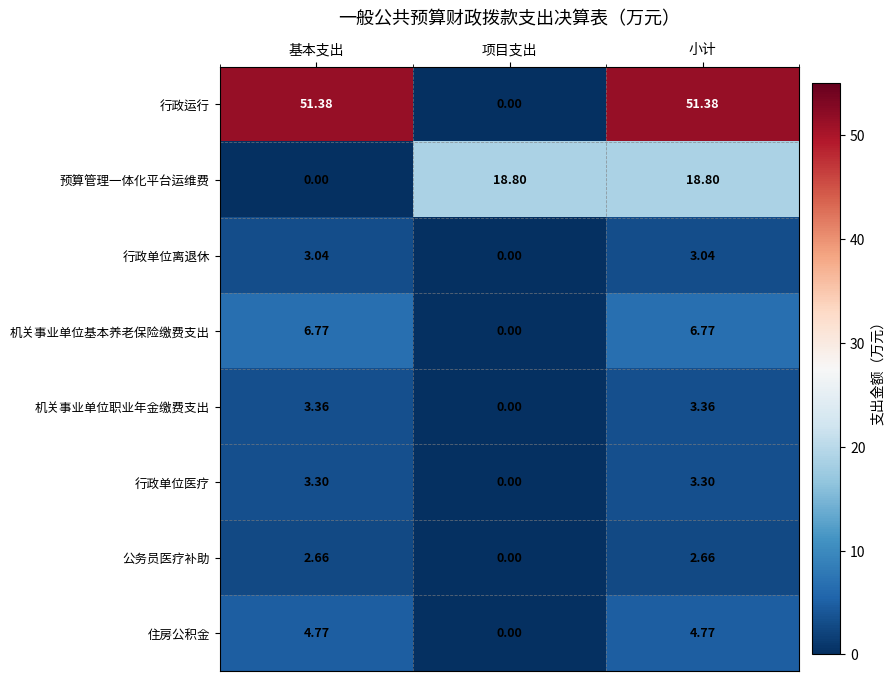

Rank the series at 小计 from lowest to highest value.

公务员医疗补助, 行政单位离退休, 行政单位医疗, 机关事业单位职业年金缴费支出, 住房公积金, 机关事业单位基本养老保险缴费支出, 预算管理一体化平台运维费, 行政运行